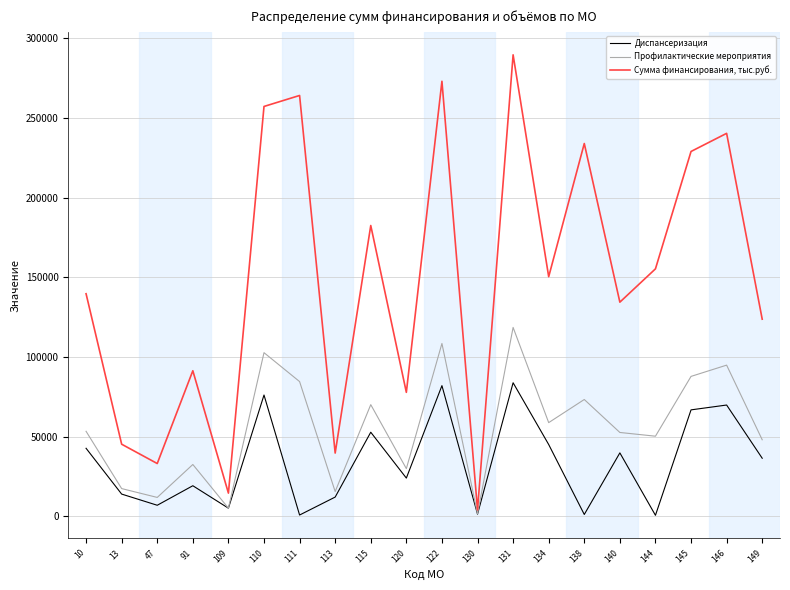

Which series has the widest spread of values?

Сумма финансирования, тыс.руб.